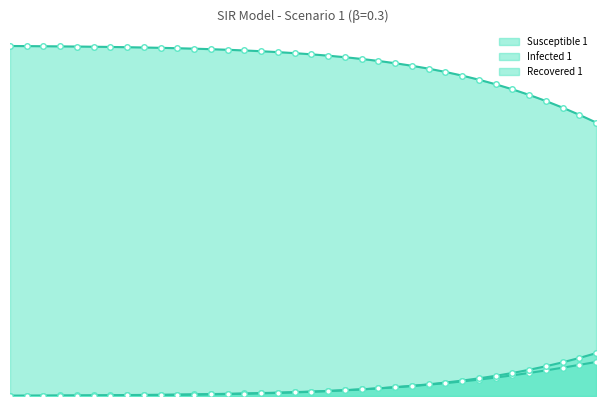

True or false: Infected 1 has more than 1 points higher than both neighbors.

False